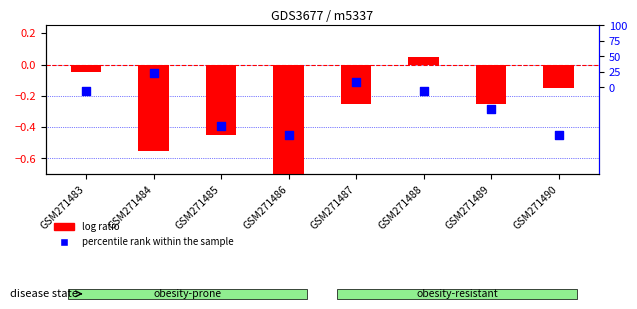

Which series contains the lowest Y value?

log ratio